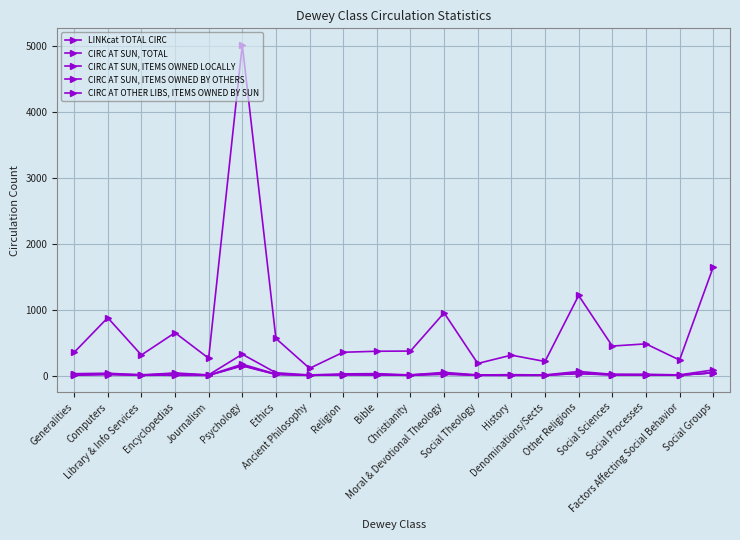

True or false: CIRC AT SUN, ITEMS OWNED BY OTHERS and CIRC AT SUN, TOTAL cross at least once.

False